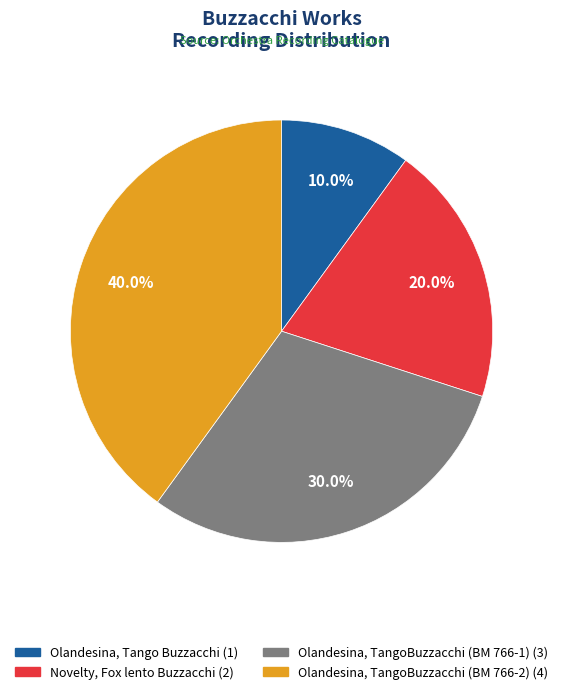

Is it true that Olandesina, TangoBuzzacchi (BM 766-2) is 31% of the pie?

False